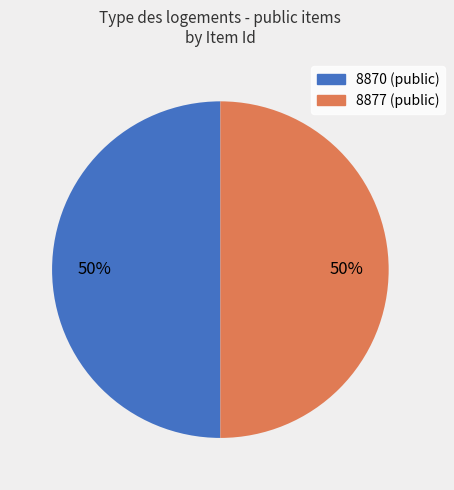

True or false: 8877 accounts for 50% of the total.

True